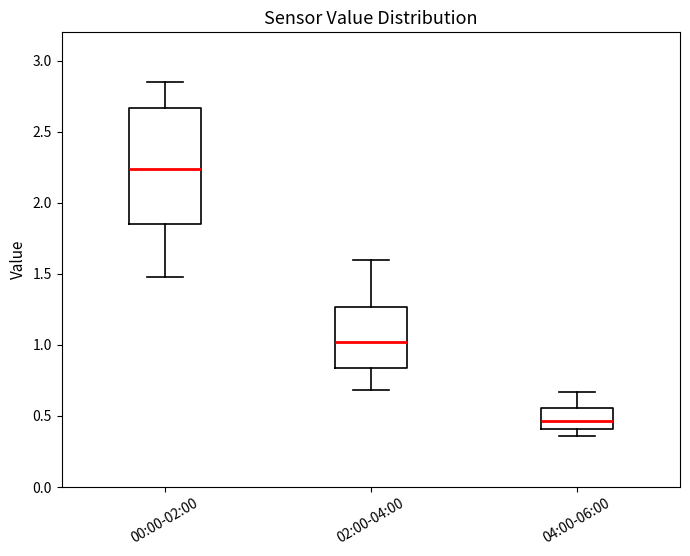

Reading left to right, read every box against the y-axis: the position of its median line, the range the box covers, and the ends of its whiskers. The values are not printed on the chart, so give them approximately, as read against the axis.

00:00-02:00: median 2.25, box 1.85 to 2.65, whiskers 1.50 to 2.85
02:00-04:00: median 1.00, box 0.85 to 1.25, whiskers 0.70 to 1.60
04:00-06:00: median 0.45, box 0.40 to 0.55, whiskers 0.35 to 0.65